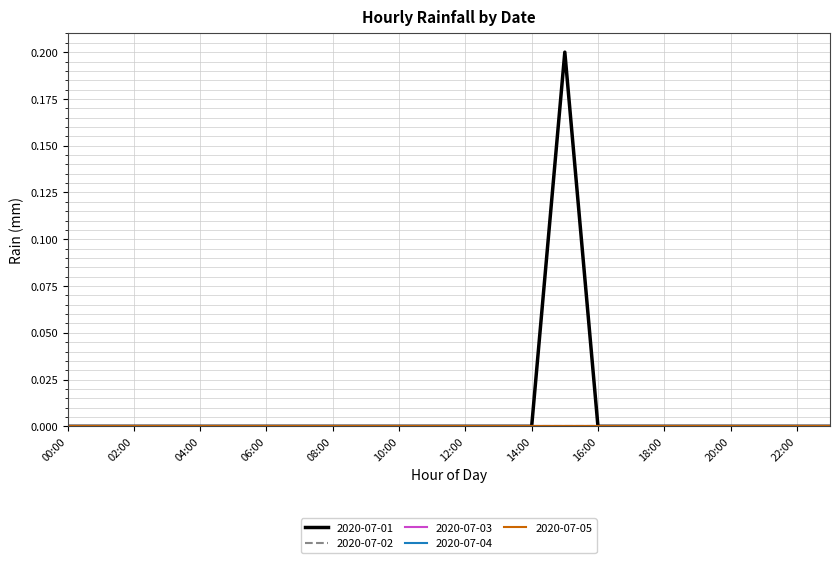

Rank the categories by 2020-07-01 value from lowest to highest.

00:00, 01:00, 02:00, 03:00, 04:00, 05:00, 06:00, 07:00, 08:00, 09:00, 10:00, 11:00, 12:00, 13:00, 14:00, 16:00, 17:00, 18:00, 19:00, 20:00, 21:00, 22:00, 23:00, 15:00